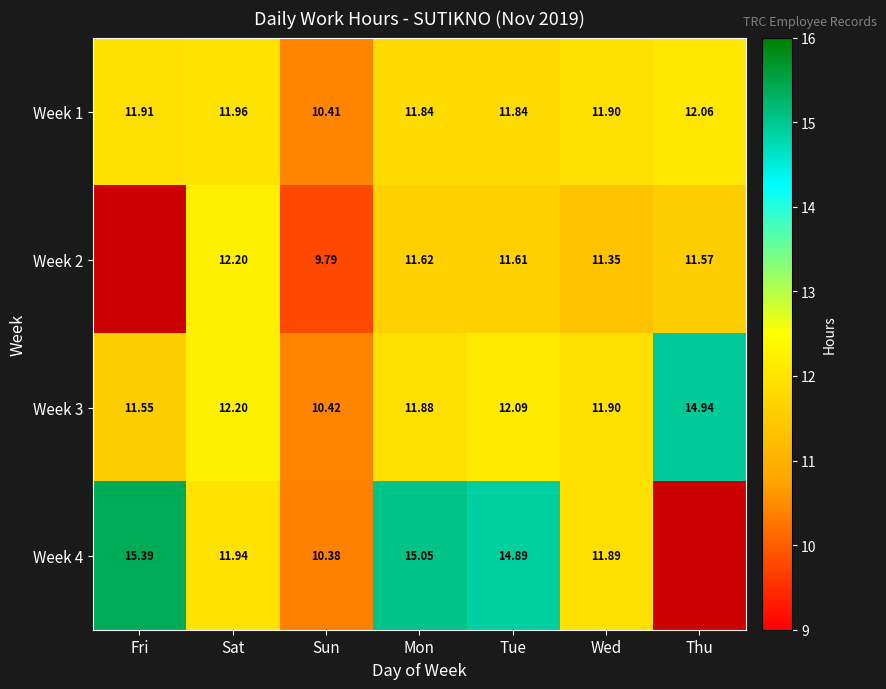

At which category is the sum across all series the highest?

Tue